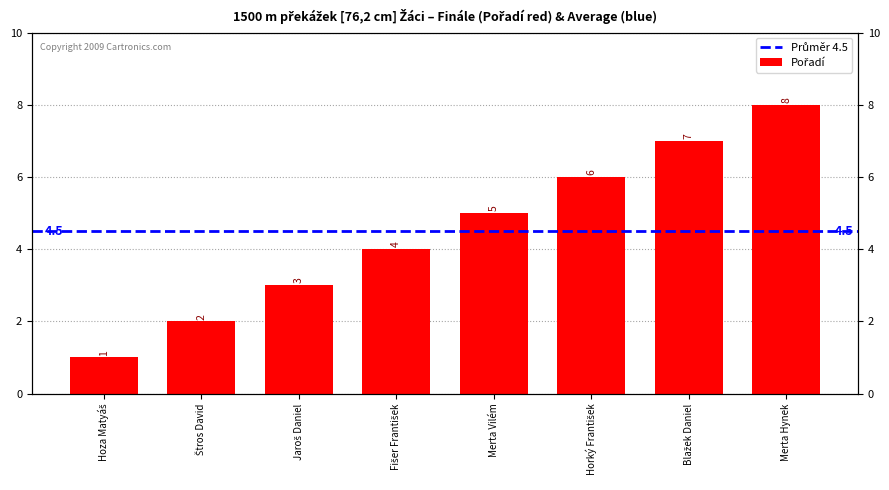

Rank the categories by value from lowest to highest.

Hoza Matyáš, Štros David, Jaroš Daniel, Fišer František, Merta Vilém, Horký František, Blažek Daniel, Merta Hynek